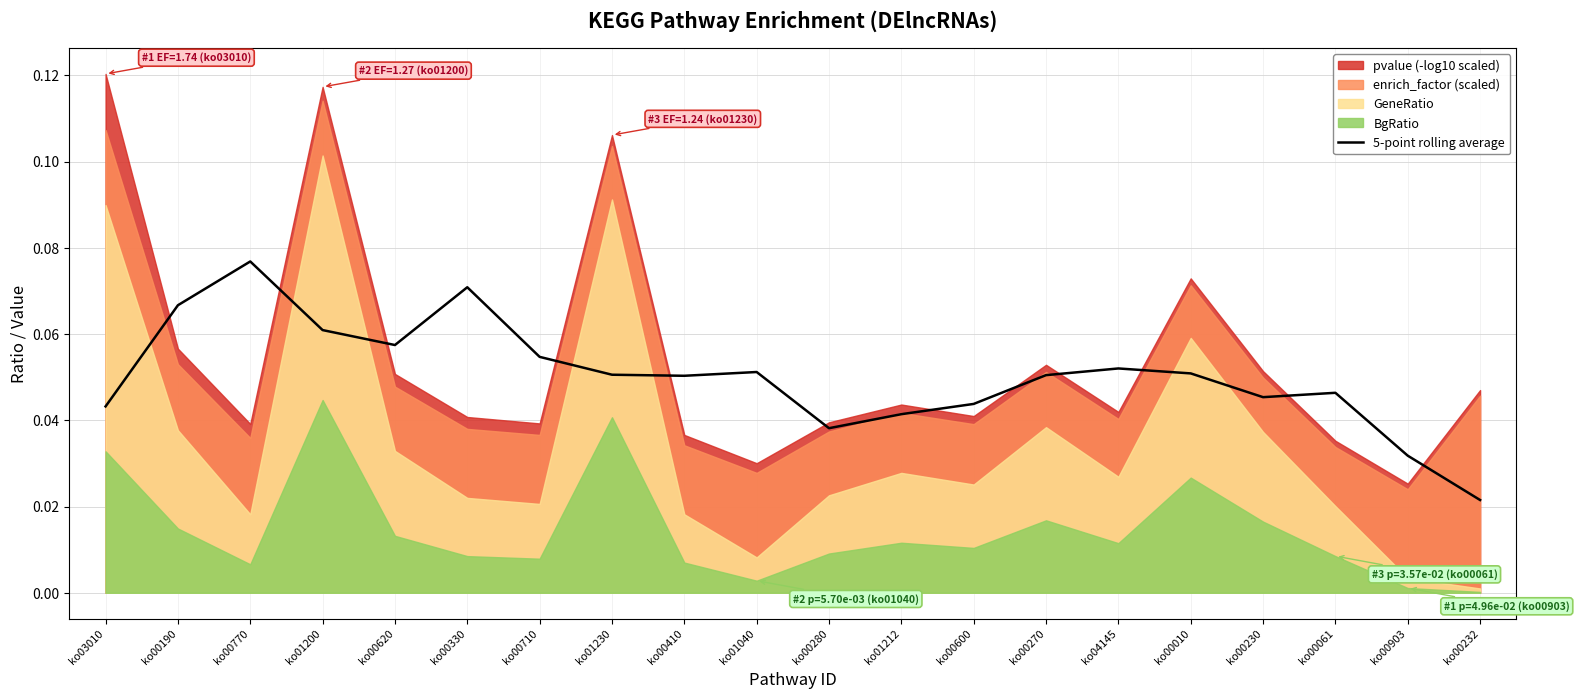

At which category does the data reach its first local valley?

ko00620